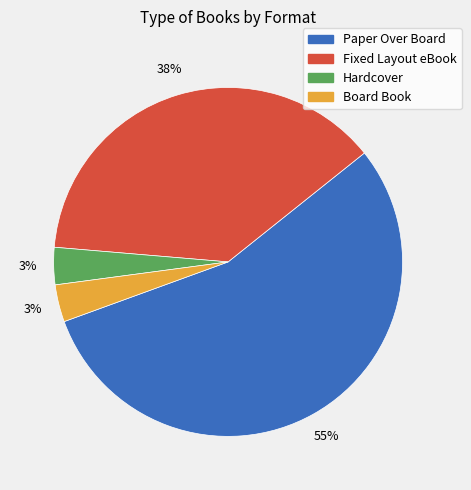

True or false: Hardcover accounts for 3% of the total.

True